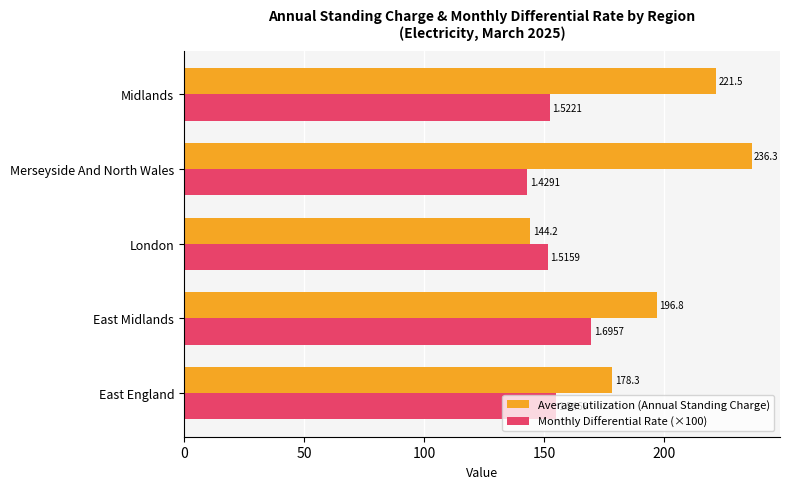

How many values in the Monthly Differential Rate (×100) series are below 152?

2